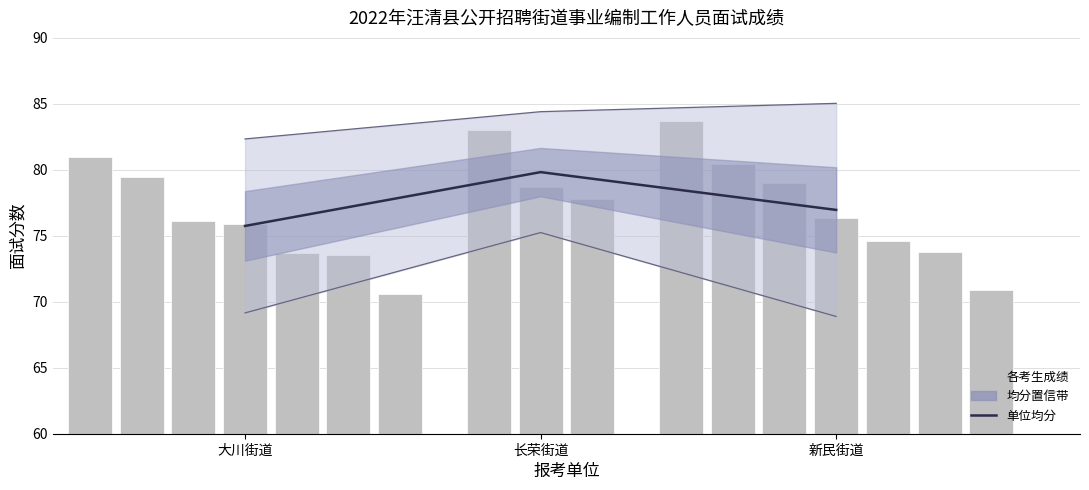

What is the sum of all values?

232.5